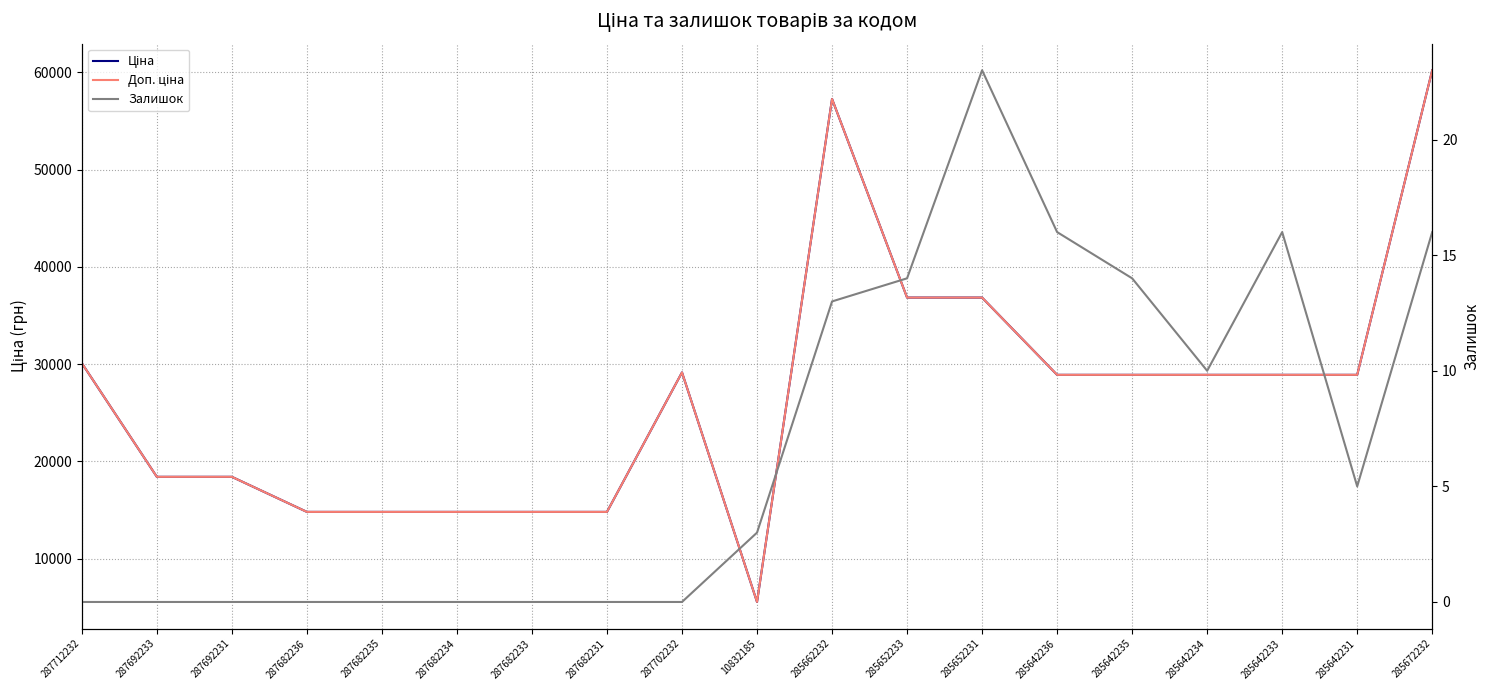

In Доп. ціна, how many points are higher than both neighbors (excluding endpoints)?

2